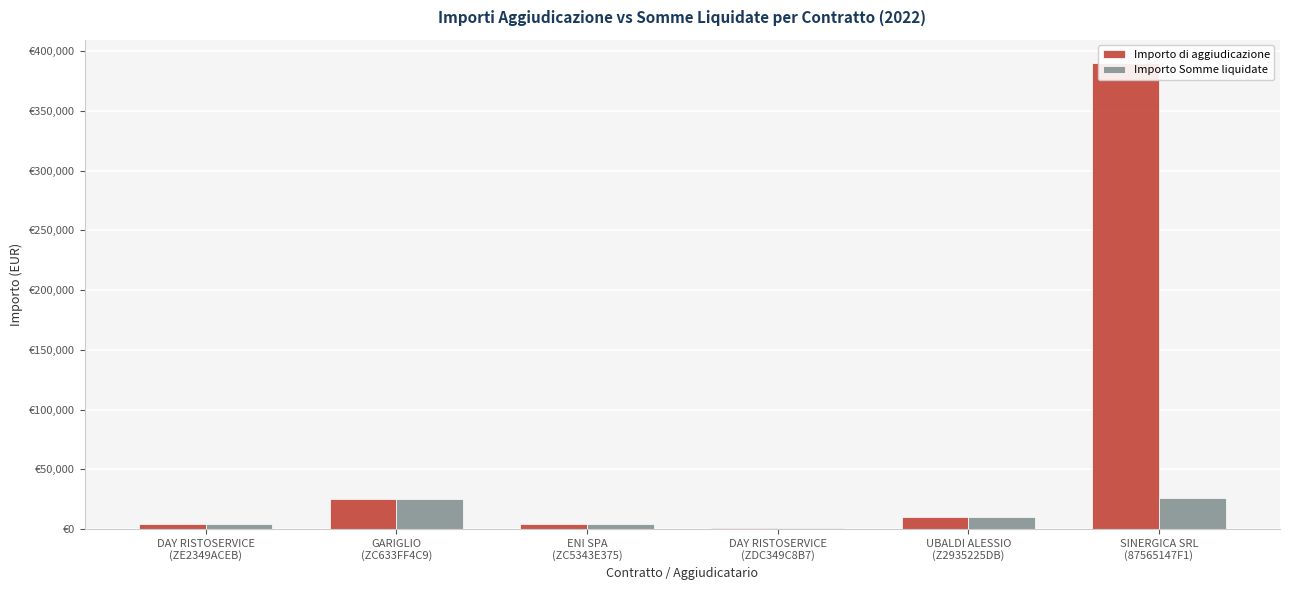

How many bars are there in total?

12